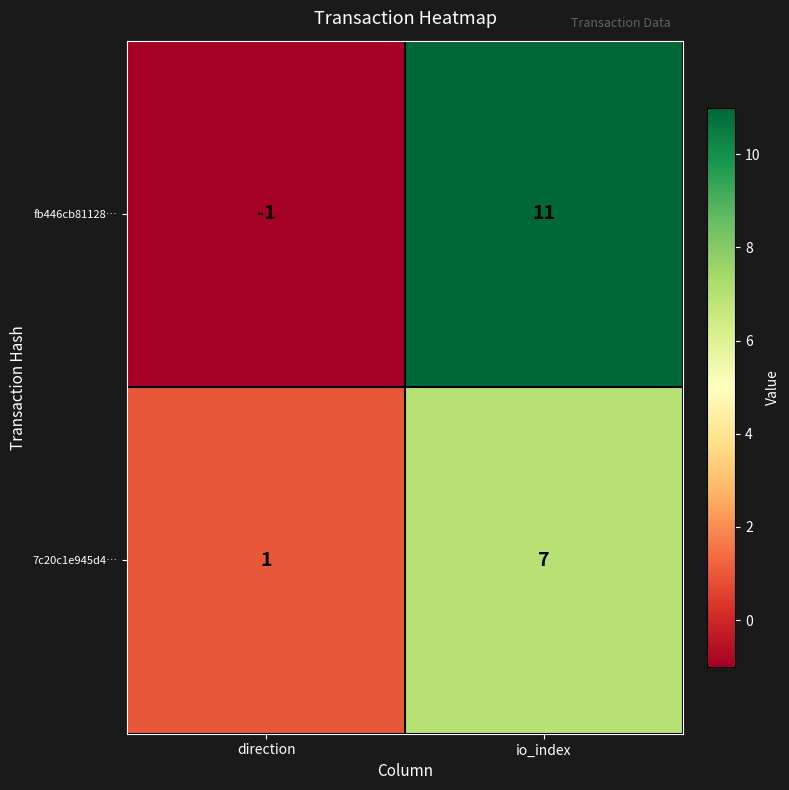

At which category does the chart reach its peak across all series?

io_index